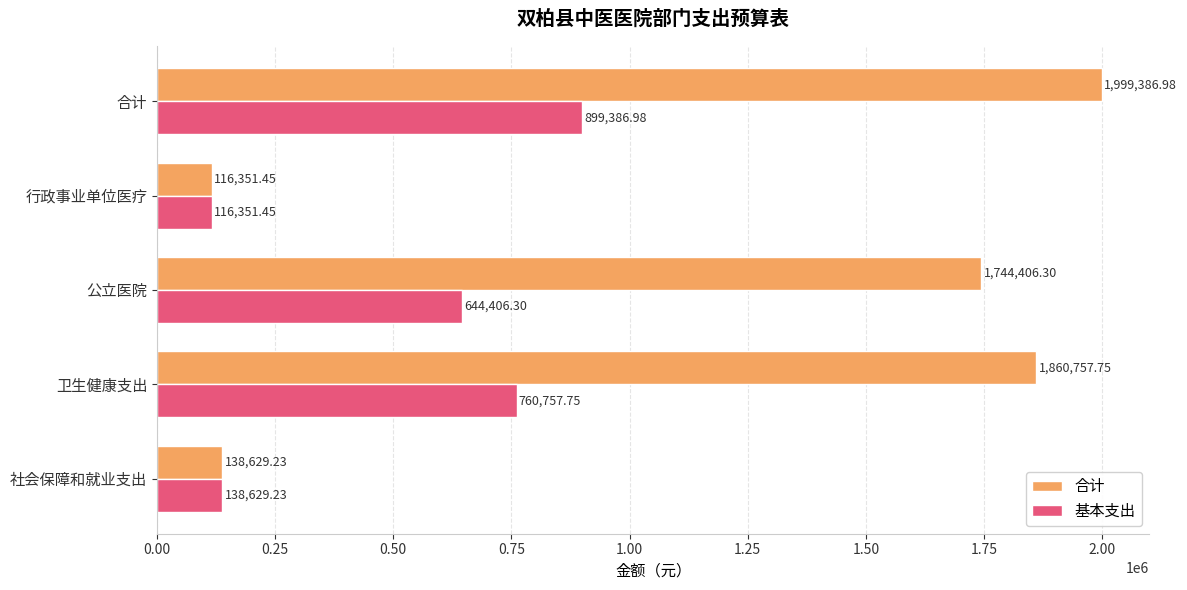

What is the sum of the 合计 values at 社会保障和就业支出 and 公立医院?

1883035.5